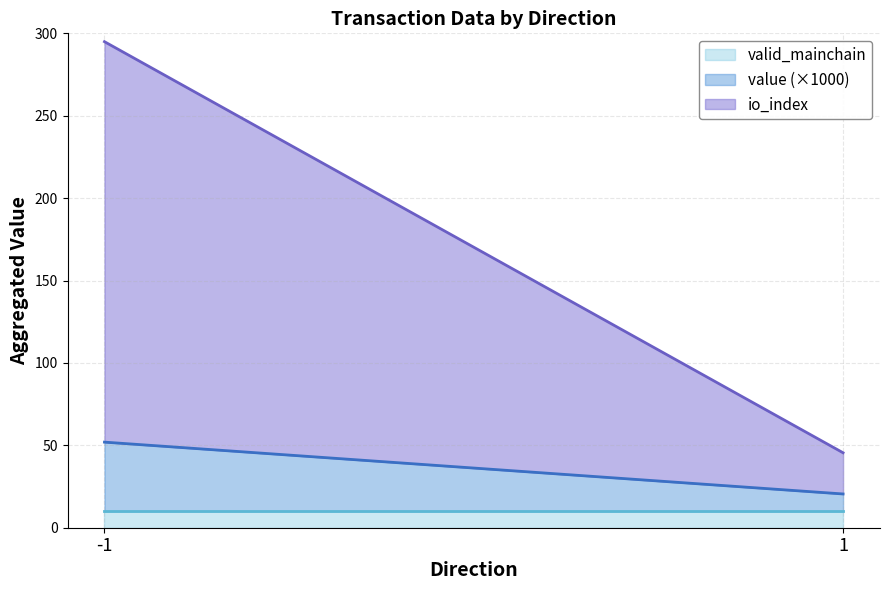

Reading left to right, list the values for the valid_mainchain series.

-1=10.0	1=10.0